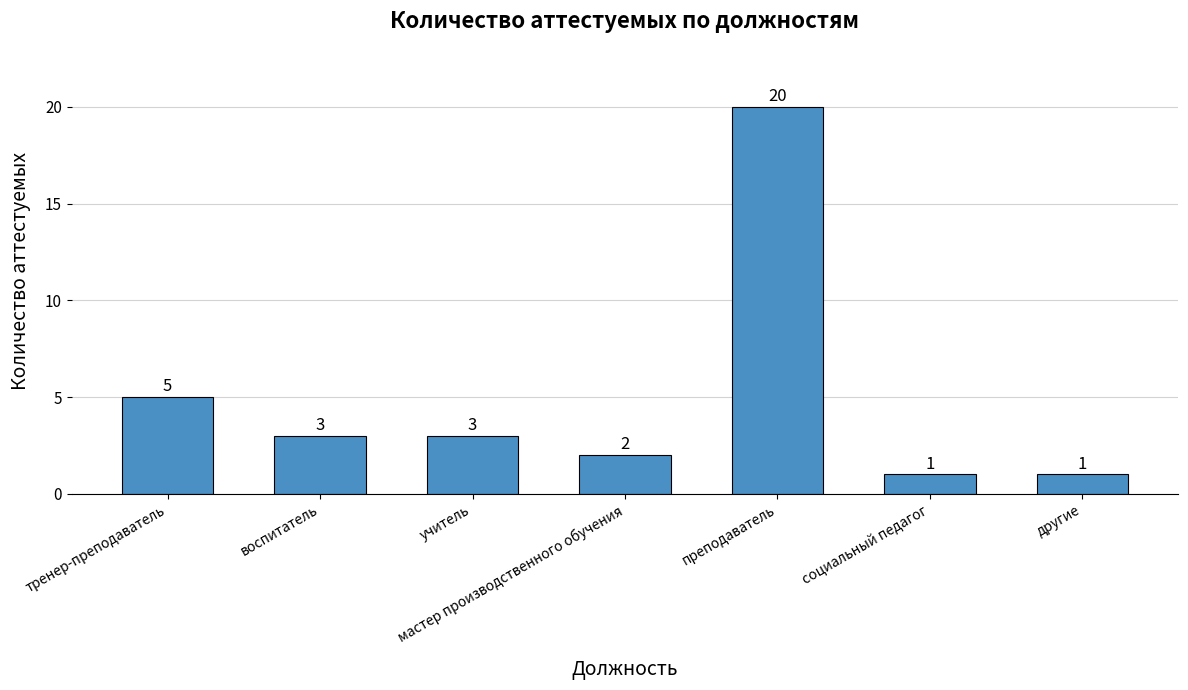

Reading left to right, extract all data points from this chart.

тренер-преподаватель=5	воспитатель=3	учитель=3	мастер производственного обучения=2	преподаватель=20	социальный педагог=1	другие=1